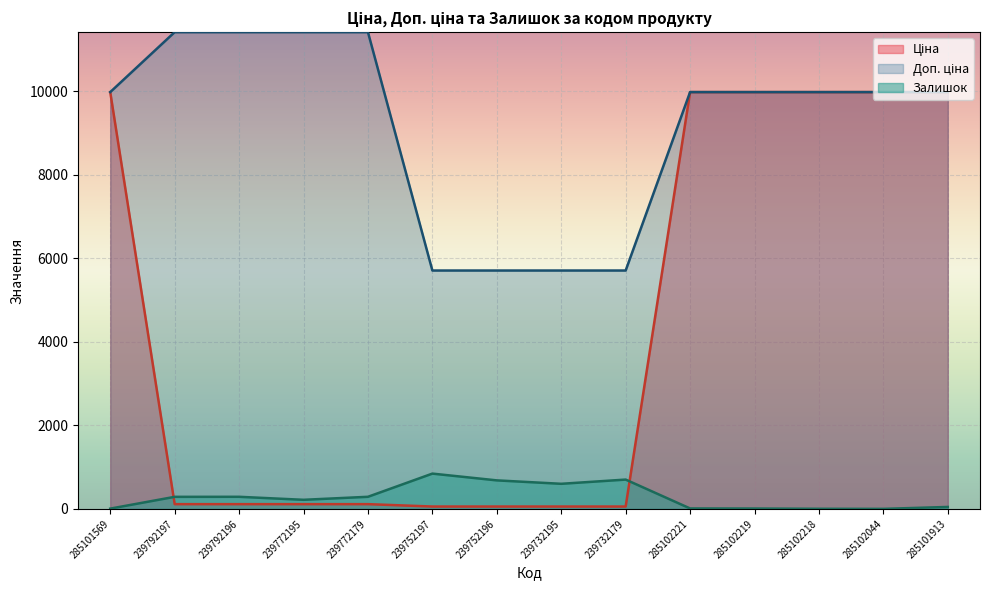

Is the value of Ціна at 239792197 greater than the value of Доп. ціна at 285101913?

No